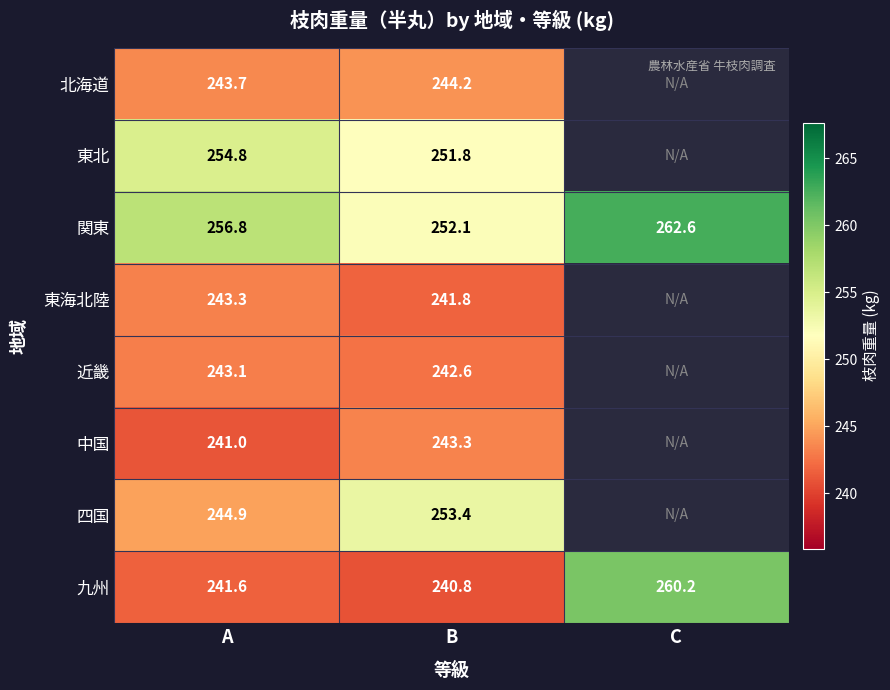

Count the 東海北陸 values in the range 241 to 243.

1